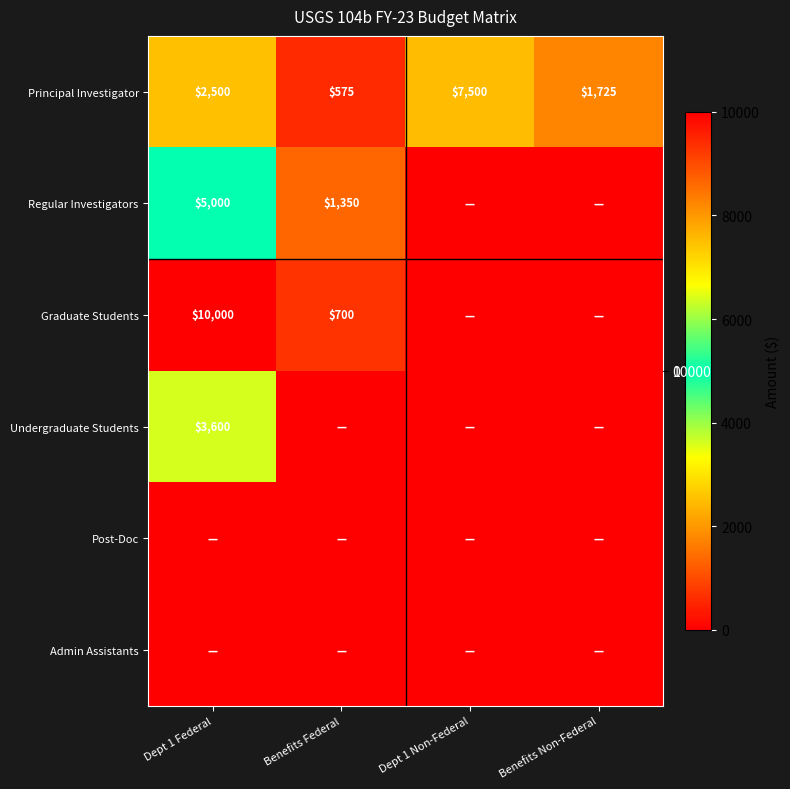

At how many categories does at least one series exceed 5596?

2